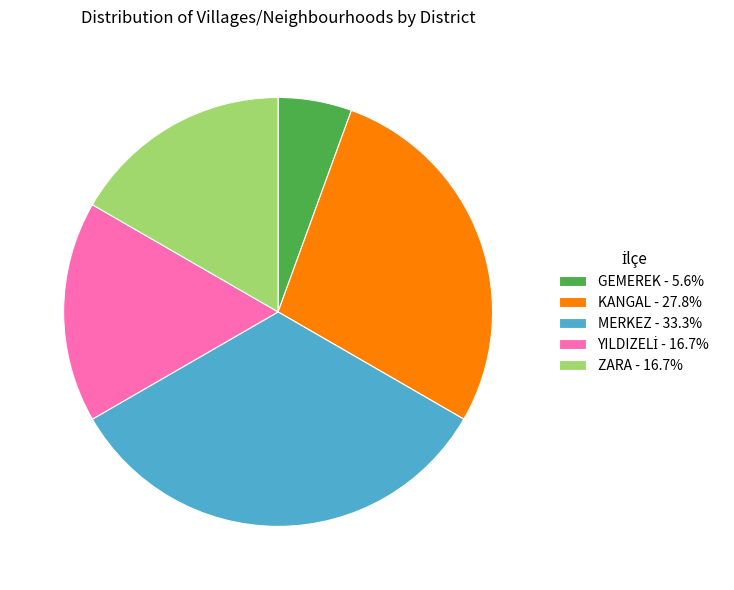

Count the number of slices in the pie.

5